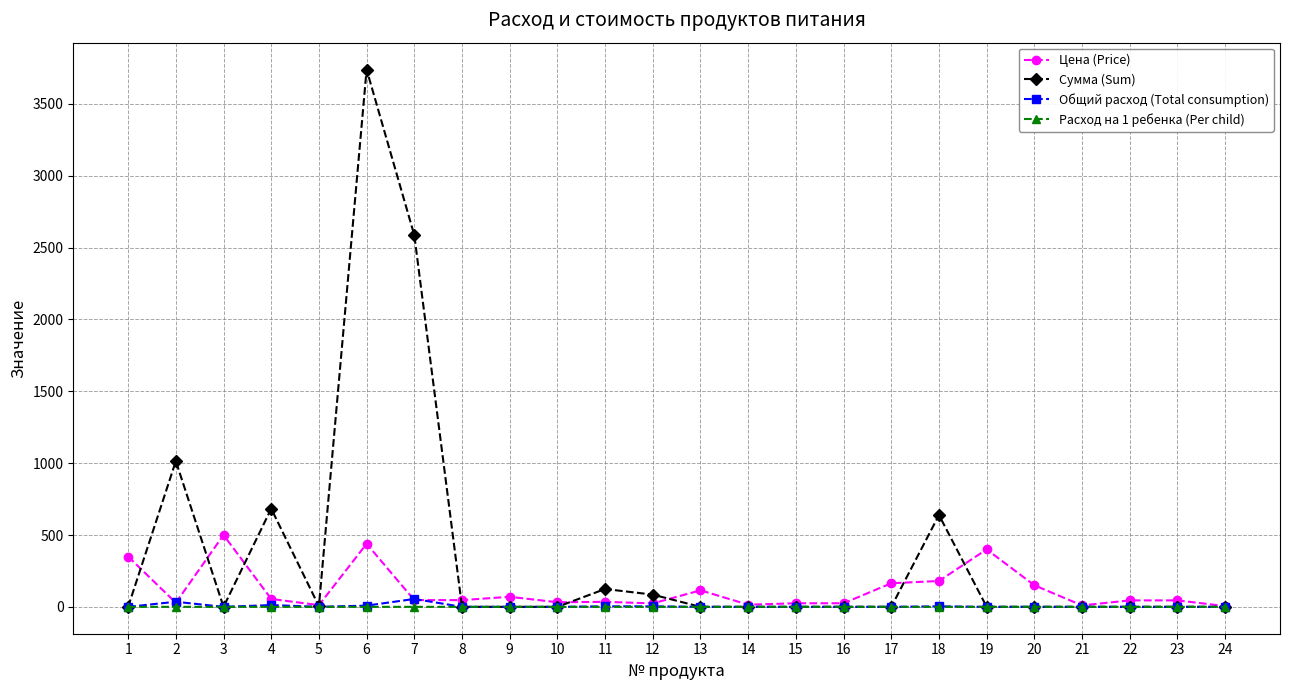

Which series has the largest total across all categories?

Сумма (Sum)